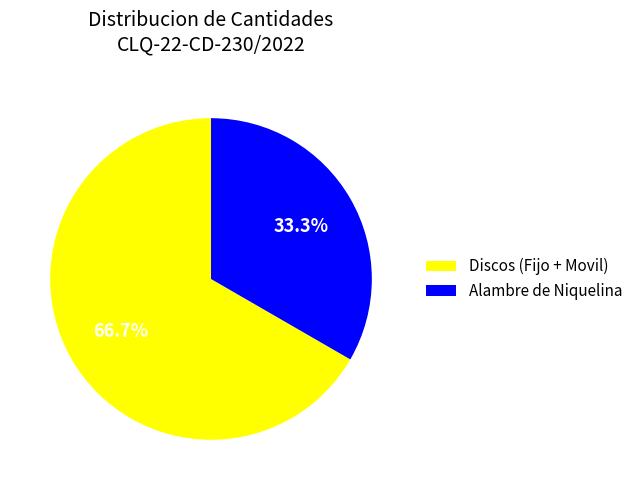

Do Alambre de Niquelina and Discos (Fijo + Movil) together represent more than half of the pie?

Yes